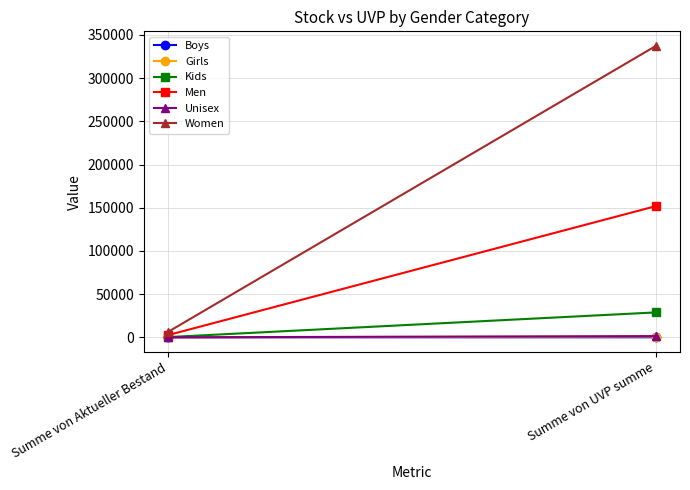

Which category has the lowest value in the Boys series?

Summe von Aktueller Bestand